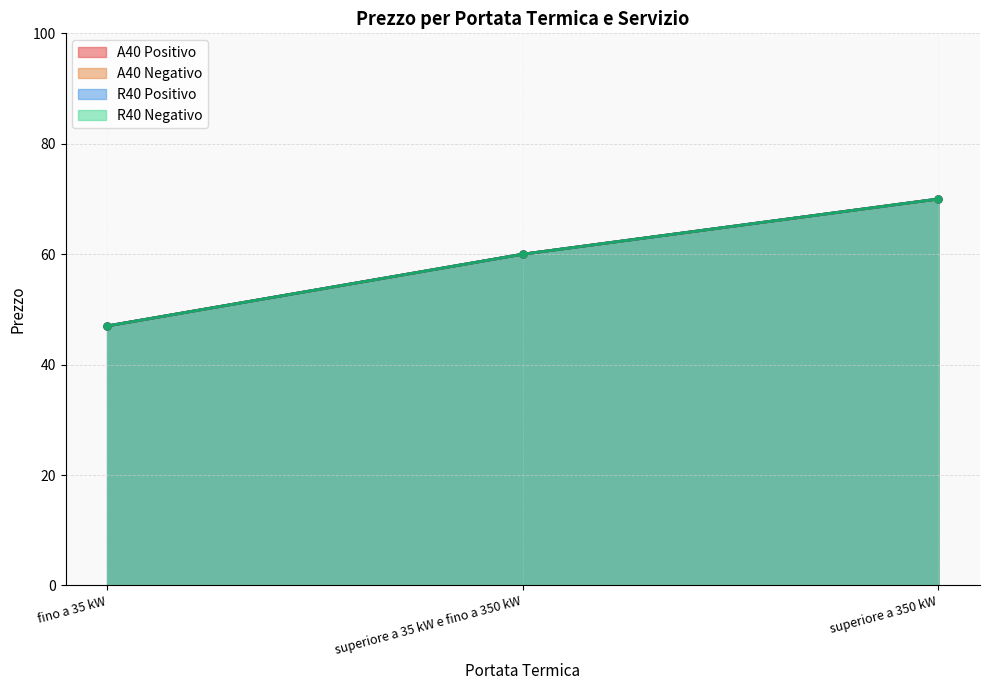

Which series has the widest spread of values?

A40 Positivo